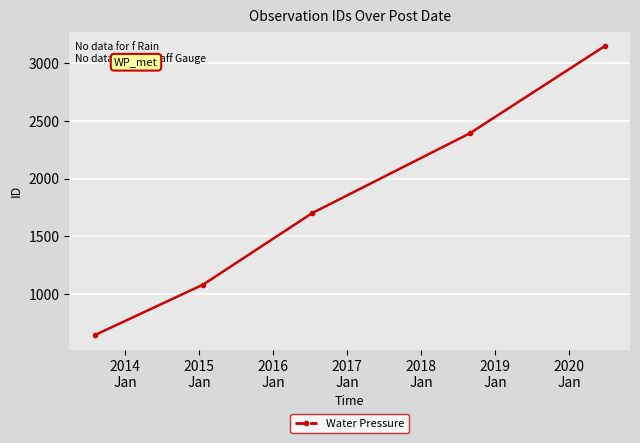

Reading right to left, transcribe all the data shown in this chart.

3146	2392	1703	1084	646